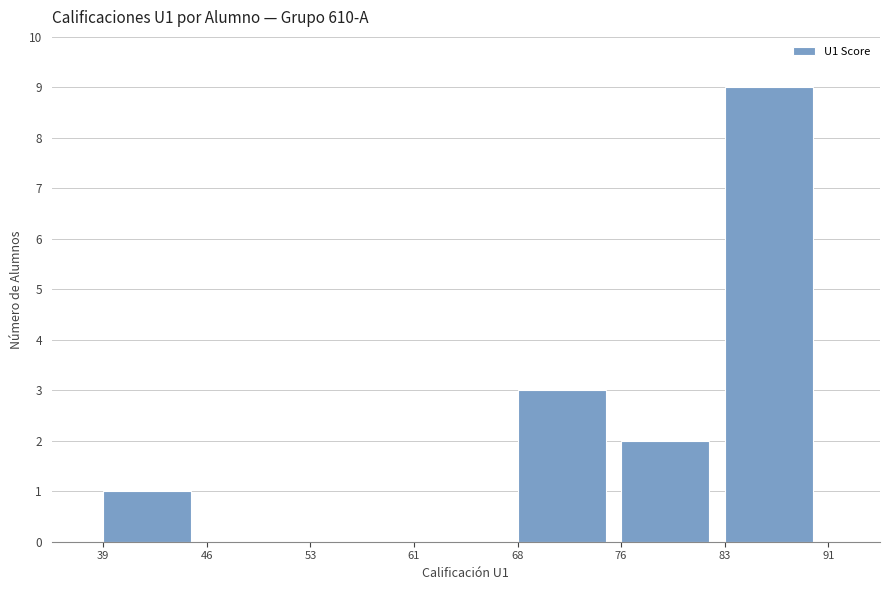

Reading left to right, transcribe all the data shown in this chart.

39=1	46=0	53=0	61=0	68=3	76=2	83=9